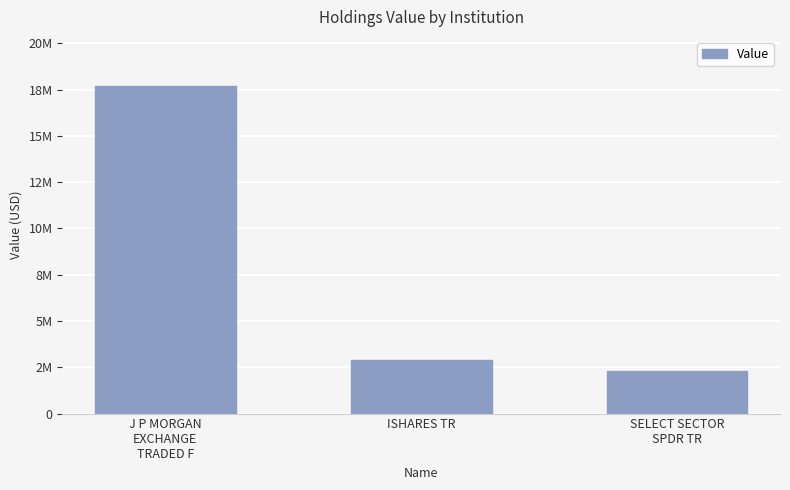

What is the sum of the values at J P MORGAN
EXCHANGE
TRADED F and SELECT SECTOR
SPDR TR?

19966225